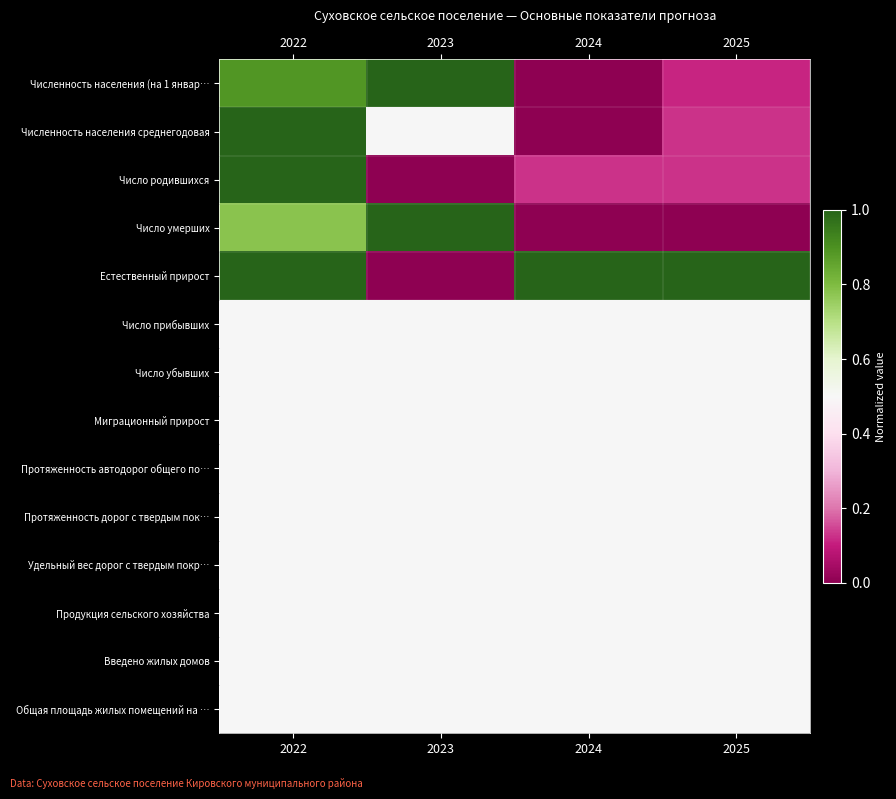

Reading left to right, list all the values displayed in this chart.

Численность населения (на 1 январ…: 2022=0.9	2023=1.0	2024=0.0	2025=0.1
Численность населения среднегодовая: 2022=1.0	2023=0.5	2024=0.0	2025=0.1
Число родившихся: 2022=1.0	2023=0.0	2024=0.1	2025=0.1
Число умерших: 2022=0.8	2023=1.0	2024=0.0	2025=0.0
Естественный прирост: 2022=1.0	2023=0.0	2024=1.0	2025=1.0
Число прибывших: 2022=0.5	2023=0.5	2024=0.5	2025=0.5
Число убывших: 2022=0.5	2023=0.5	2024=0.5	2025=0.5
Миграционный прирост: 2022=0.5	2023=0.5	2024=0.5	2025=0.5
Протяженность автодорог общего по…: 2022=0.5	2023=0.5	2024=0.5	2025=0.5
Протяженность дорог с твердым пок…: 2022=0.5	2023=0.5	2024=0.5	2025=0.5
Удельный вес дорог с твердым покр…: 2022=0.5	2023=0.5	2024=0.5	2025=0.5
Продукция сельского хозяйства: 2022=0.5	2023=0.5	2024=0.5	2025=0.5
Введено жилых домов: 2022=0.5	2023=0.5	2024=0.5	2025=0.5
Общая площадь жилых помещений на …: 2022=0.5	2023=0.5	2024=0.5	2025=0.5